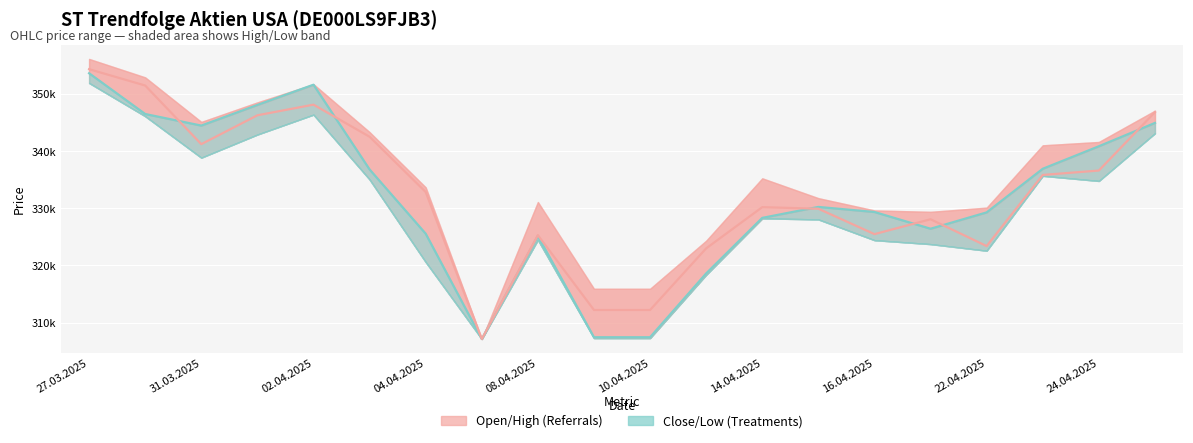

Which series ends up on top after the final intersection of Open and Low?

Open